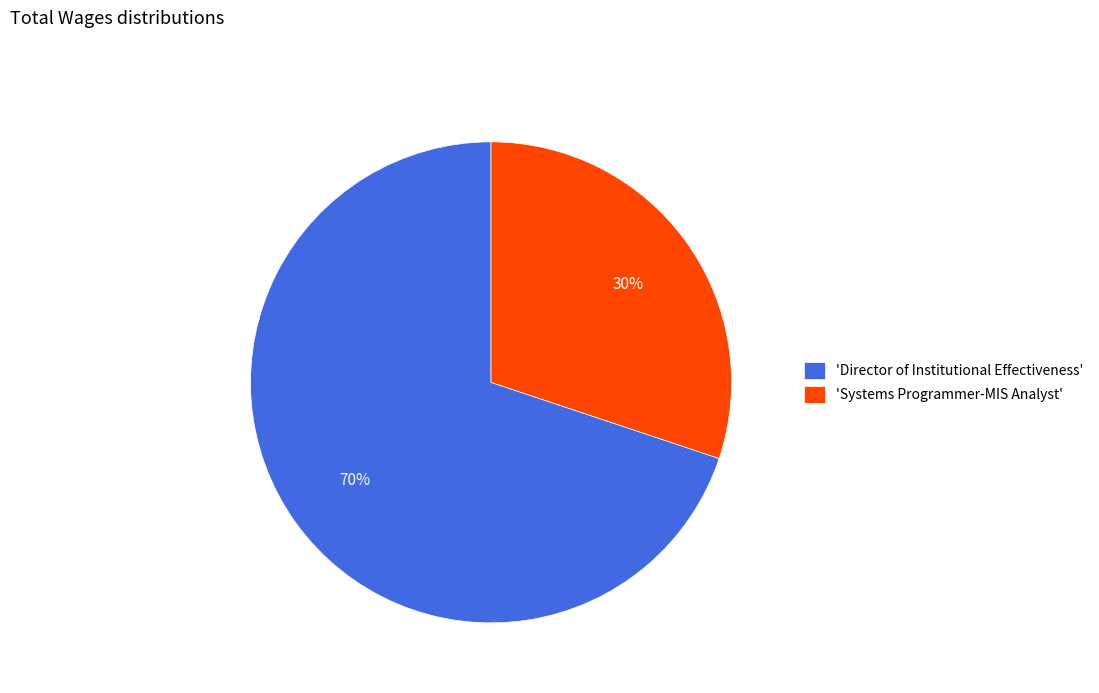

What is the majority slice?

'Director of Institutional Effectiveness'